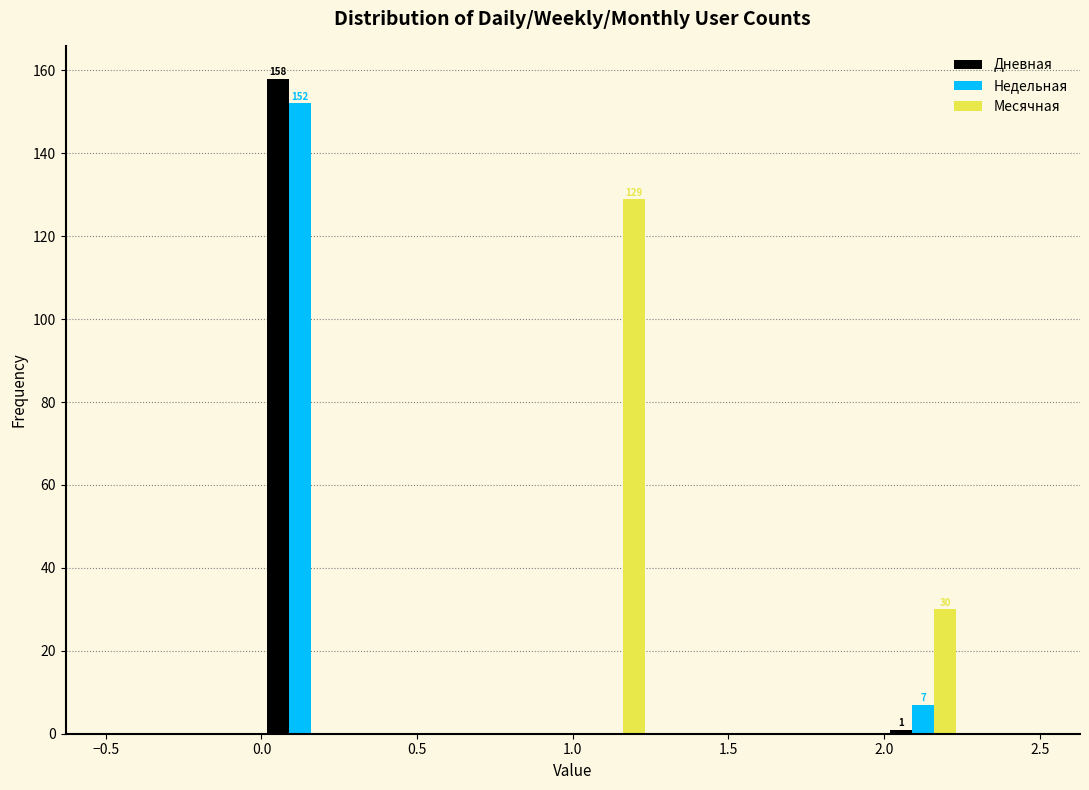

In the Месячная series, which range on the x-axis has the tallest bar?

1.00 to 1.25